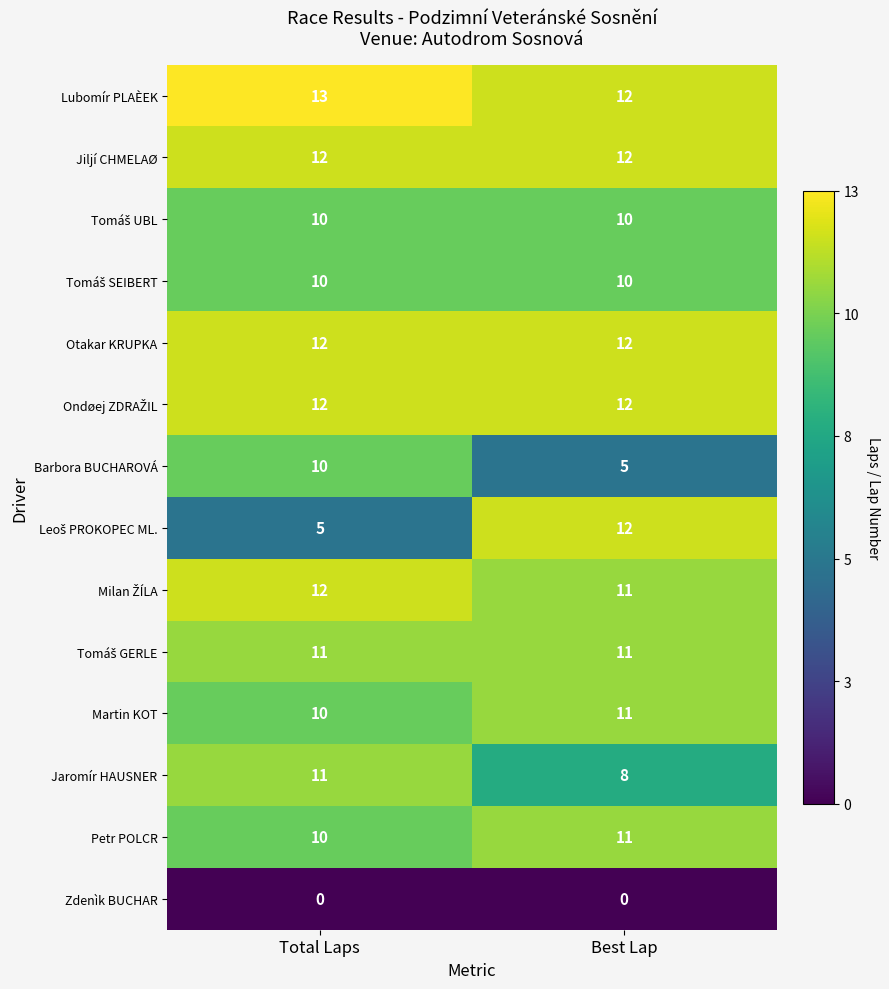

Is it true that Jiljí CHMELAØ equals 12 at Best Lap?

True